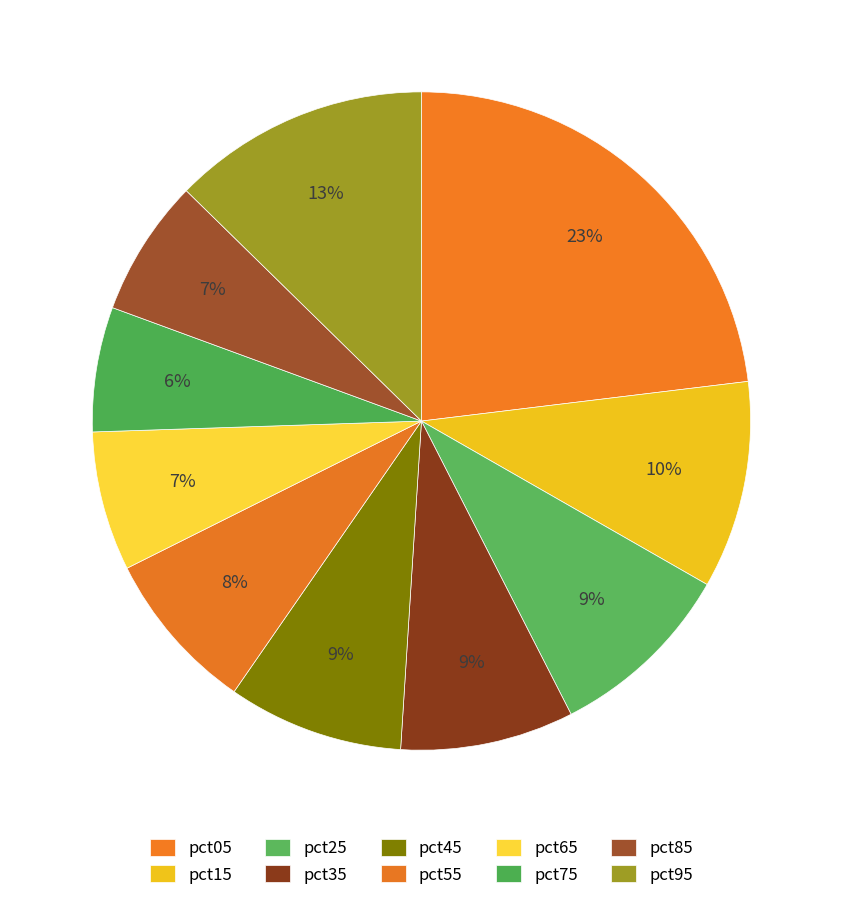

What is the smallest slice in the pie chart?

pct75